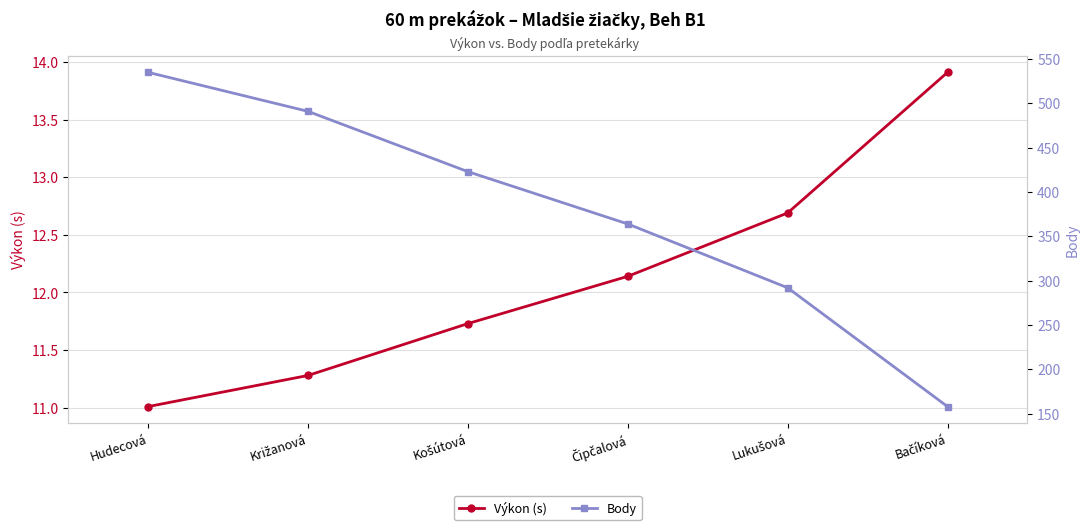

The value of Body at Križanová is 491.0. True or false?

True